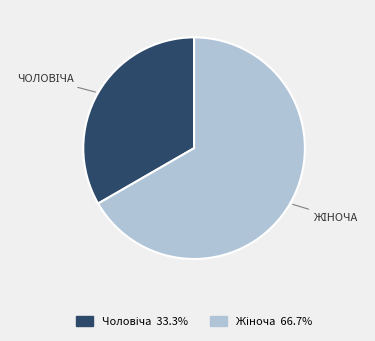

To the nearest percent, what is the combined percentage of Жіноча and Чоловіча?

100%